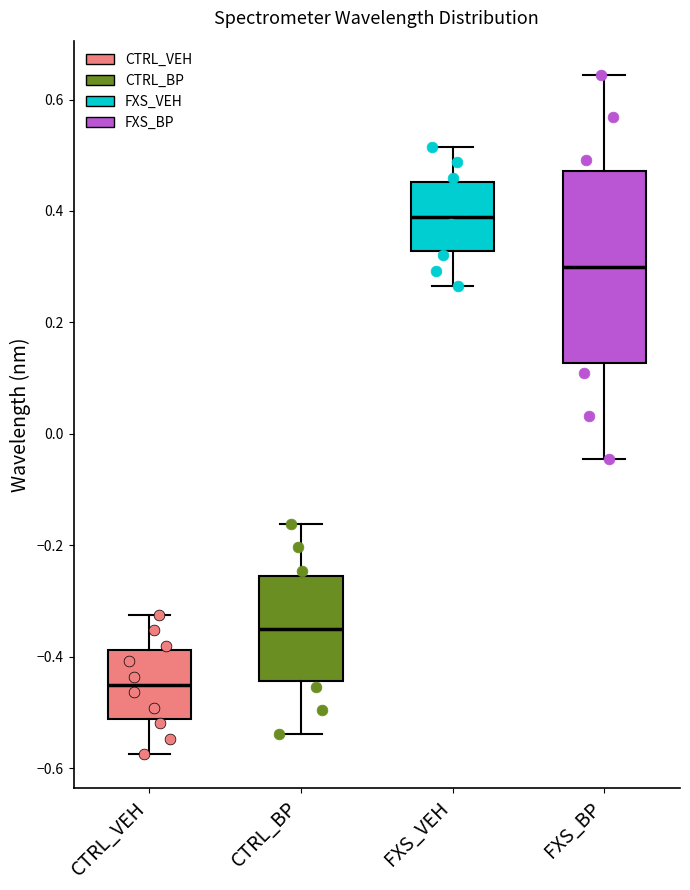

Which box has the highest median line?

FXS_VEH